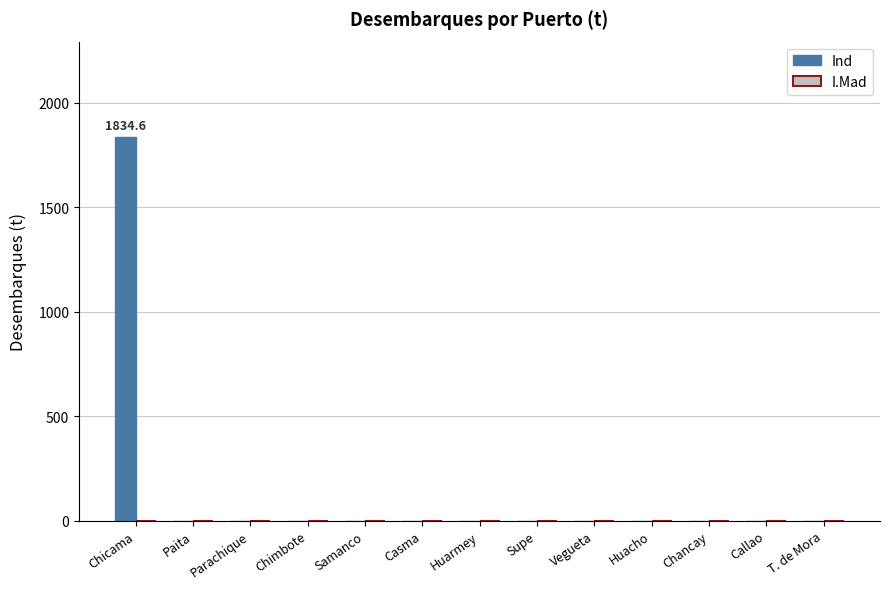

At which category does the chart reach its peak across all series?

Chicama